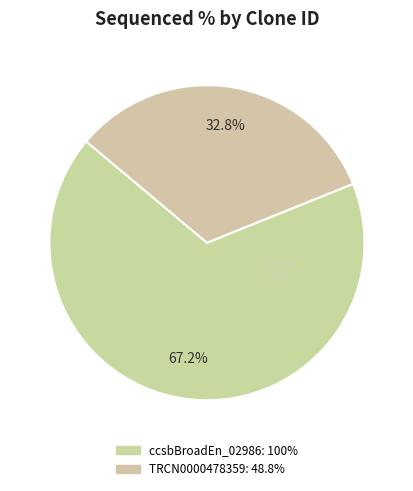

How many slices are in this pie chart?

2